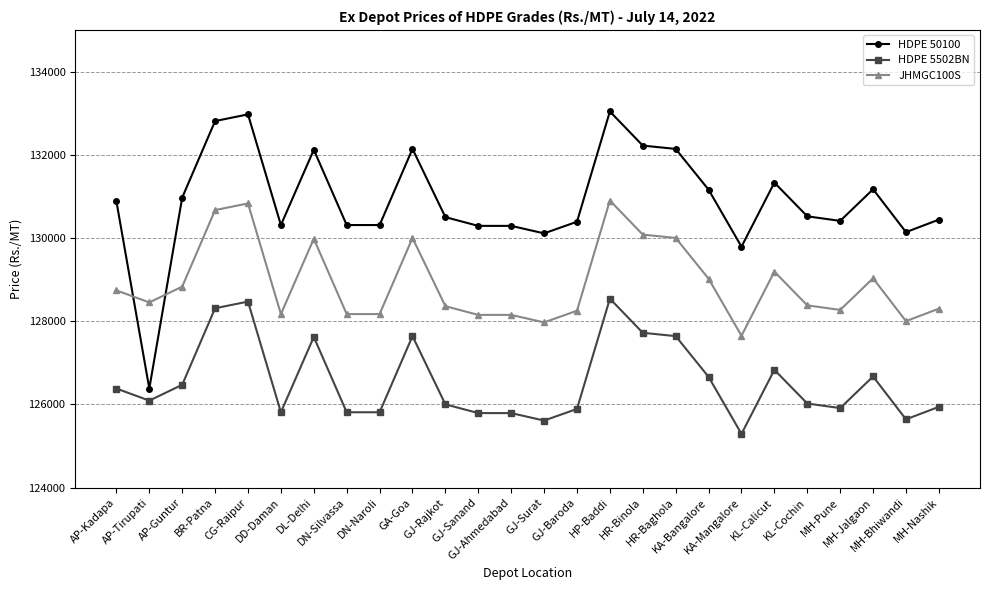

True or false: JHMGC100S and HDPE 5502BN cross at least once.

False